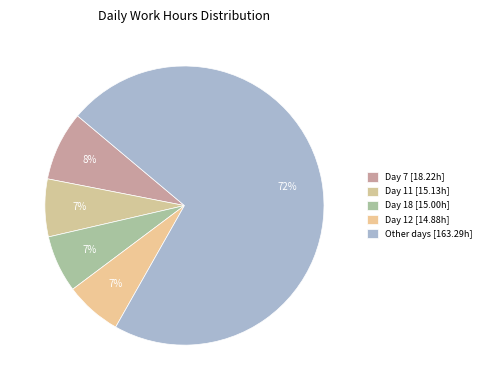

Count the number of slices in the pie.

5